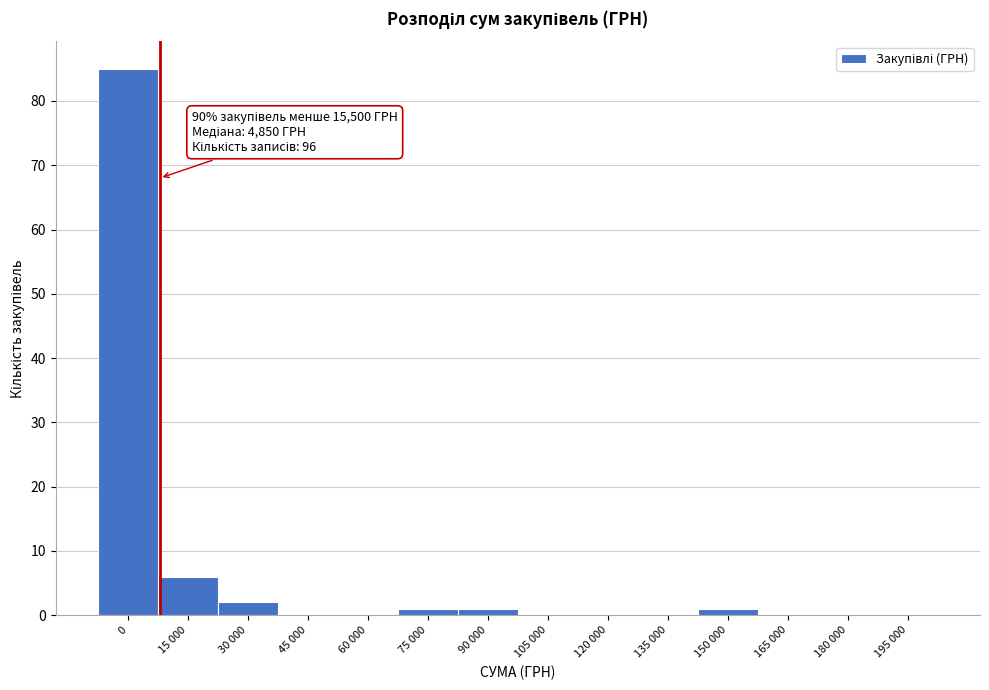

Reading left to right, what are all the values shown in this chart?

0=85	15 000=6	30 000=2	45 000=0	60 000=0	75 000=1	90 000=1	105 000=0	120 000=0	135 000=0	150 000=1	165 000=0	180 000=0	195 000=0